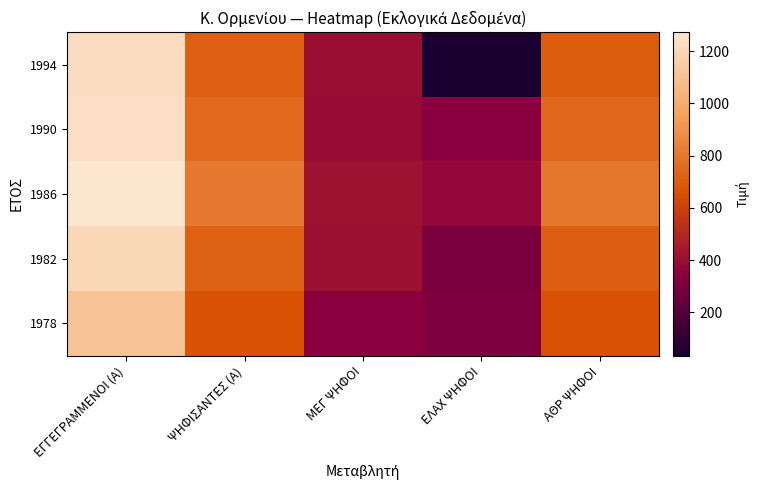

At ΕΛΑΧ ΨΗΦΟΙ, list the series in order from smallest to largest.

1994, 1982, 1978, 1990, 1986